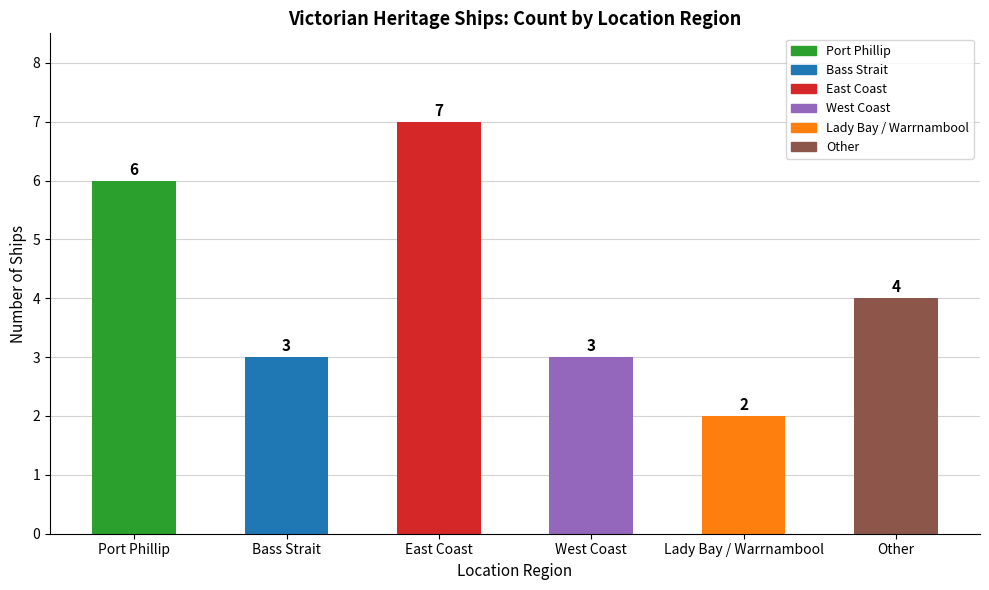

How many bars are there in total?

6